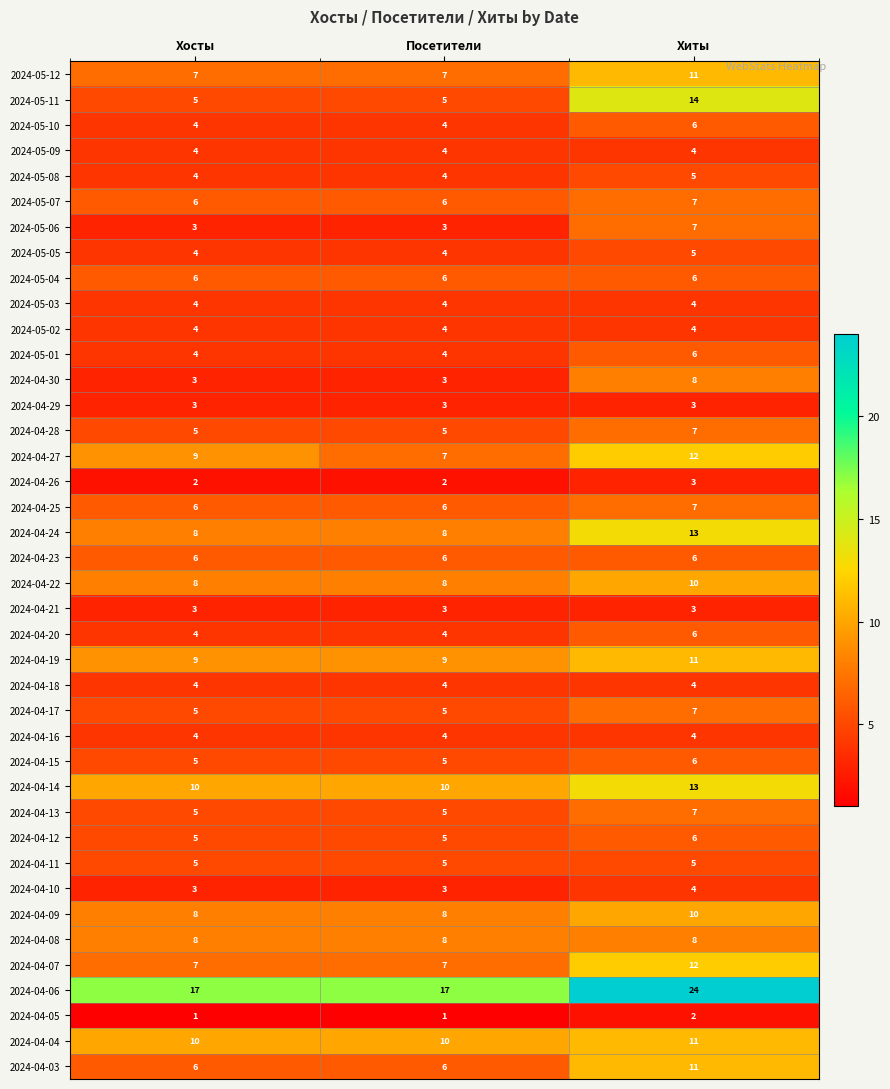

Which series changed the most between Посетители and Хиты?

2024-05-11